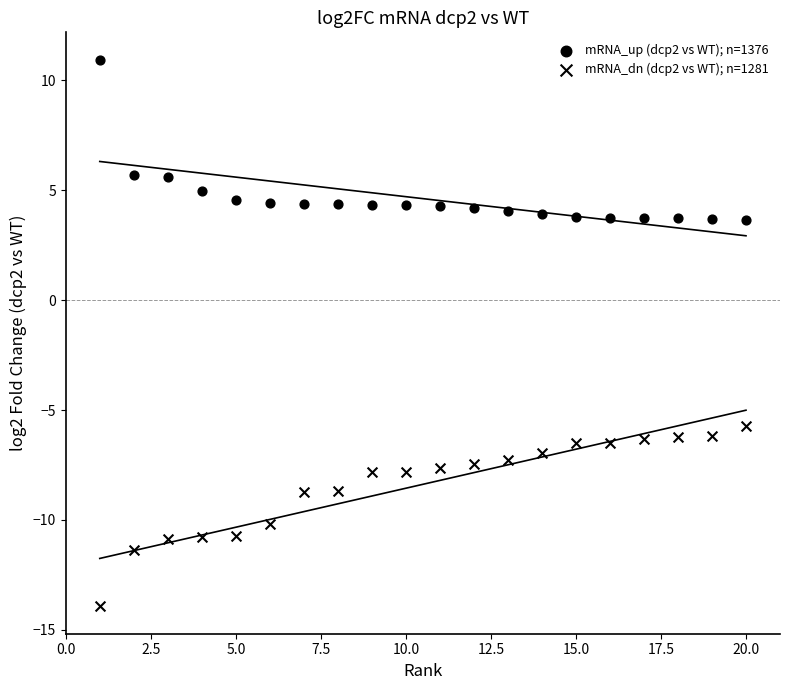

How many data points are displayed?

40